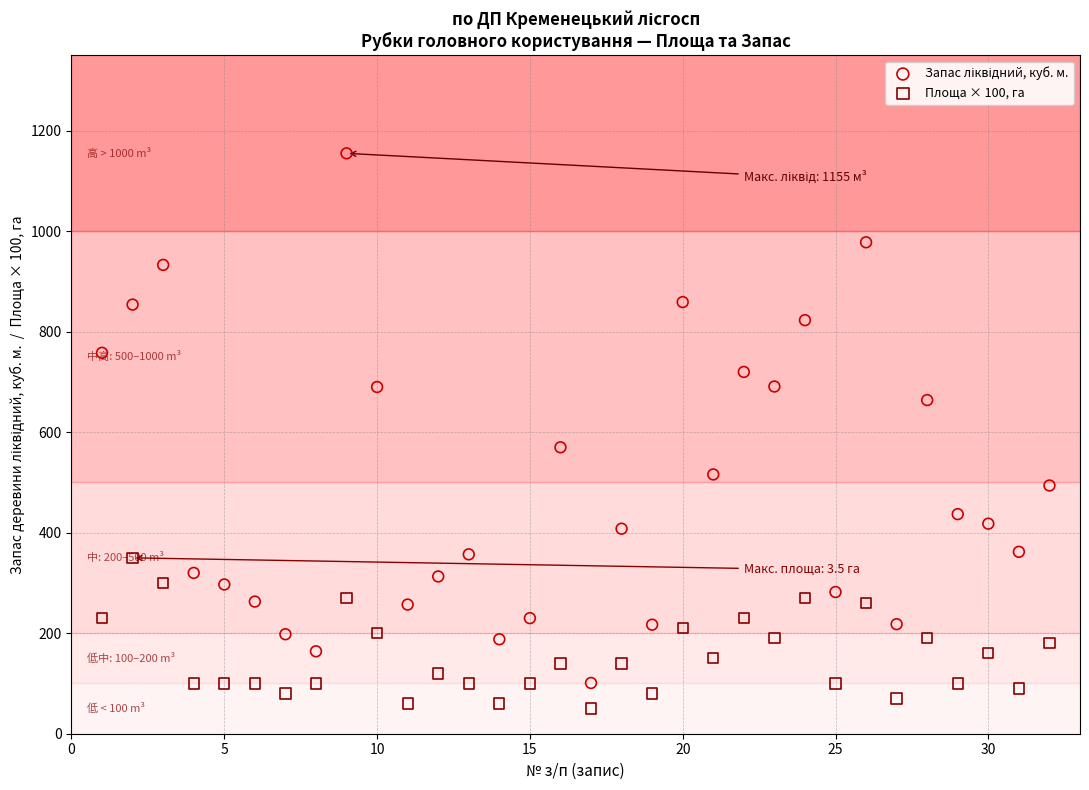

Across all data points, what is the range of X values (max minus min)?

31.0